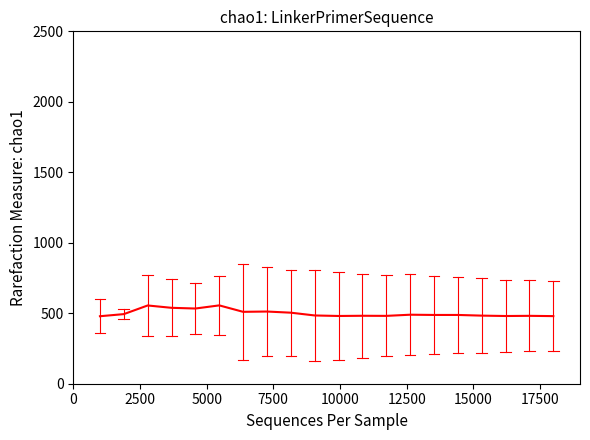

What is the difference between the maximum and minimum values?

76.9